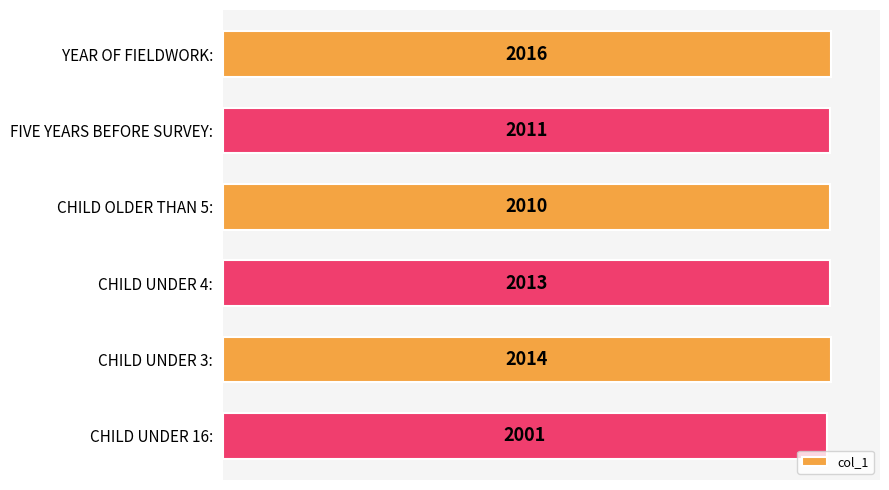

How many values are below 2013?

3